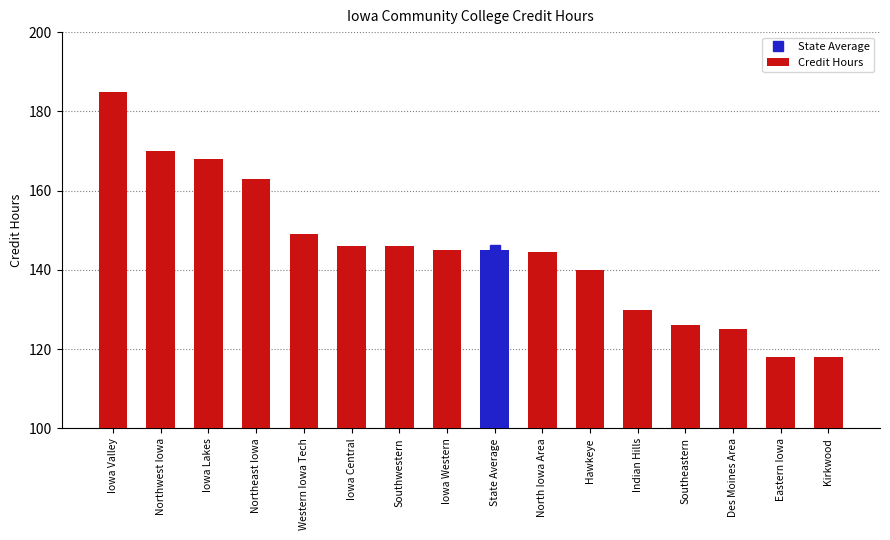

Are the bars horizontal?

No